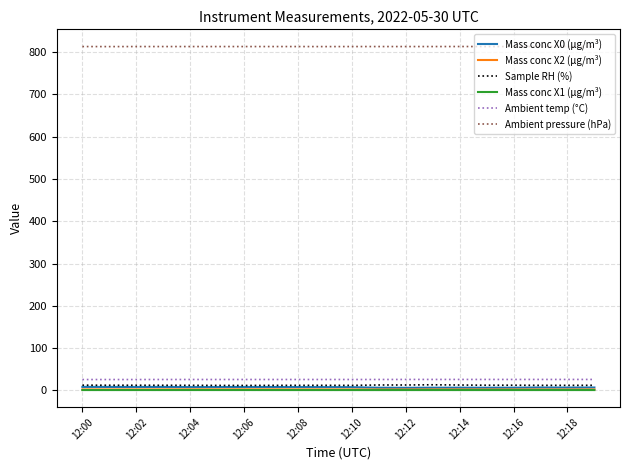

What is the average value of the Mass conc X0 (μg/m³) series?

7.4